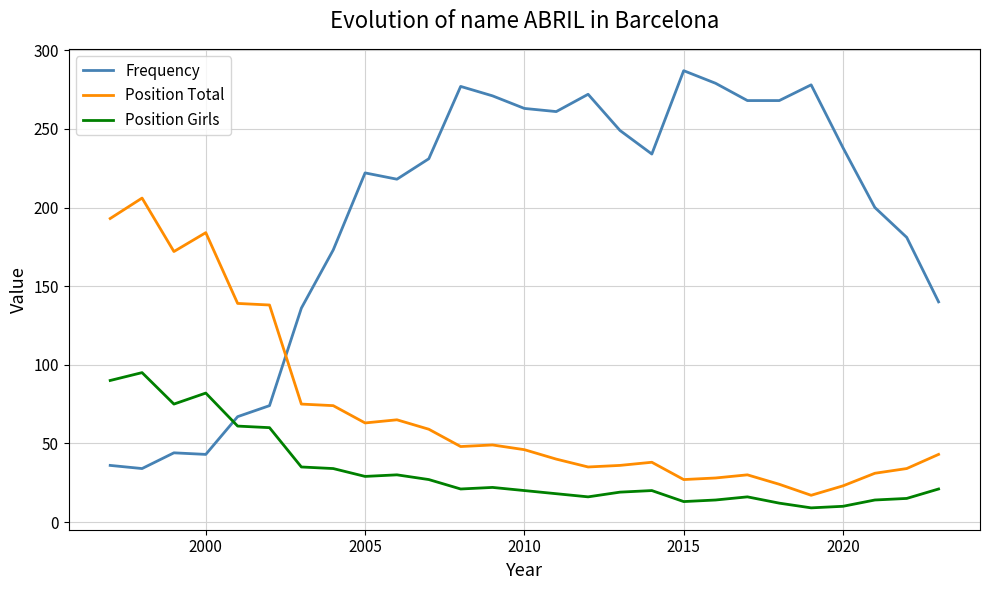

Which series has the largest total across all categories?

Frequency